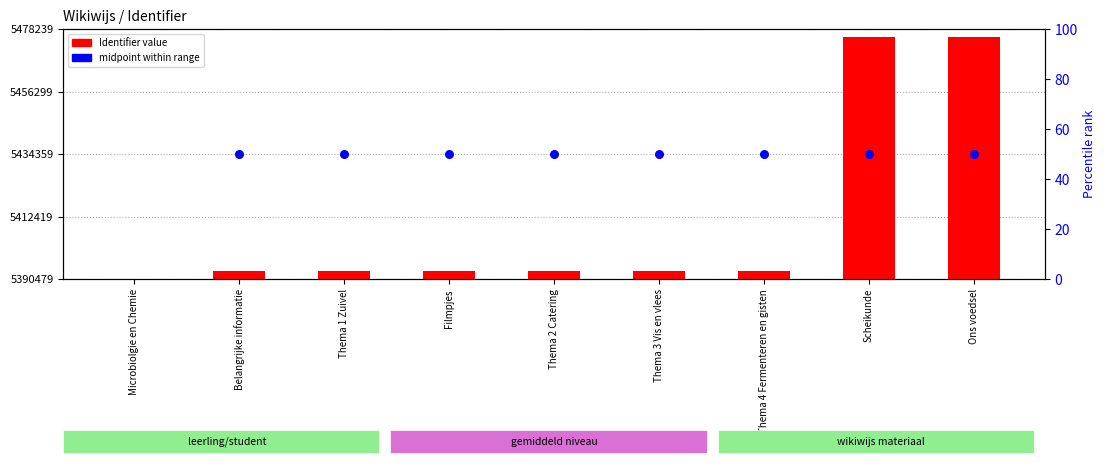

Which series has the largest total across all categories?

midpoint within range